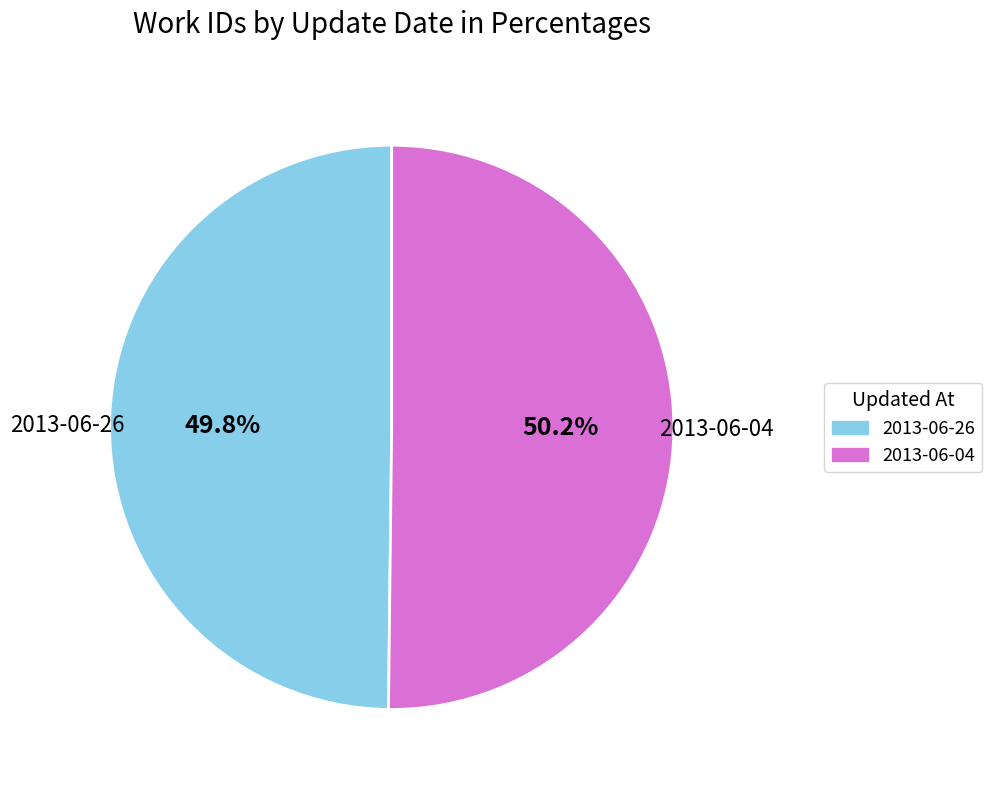

Do 2013-06-26 and 2013-06-04 together represent more than half of the pie?

Yes